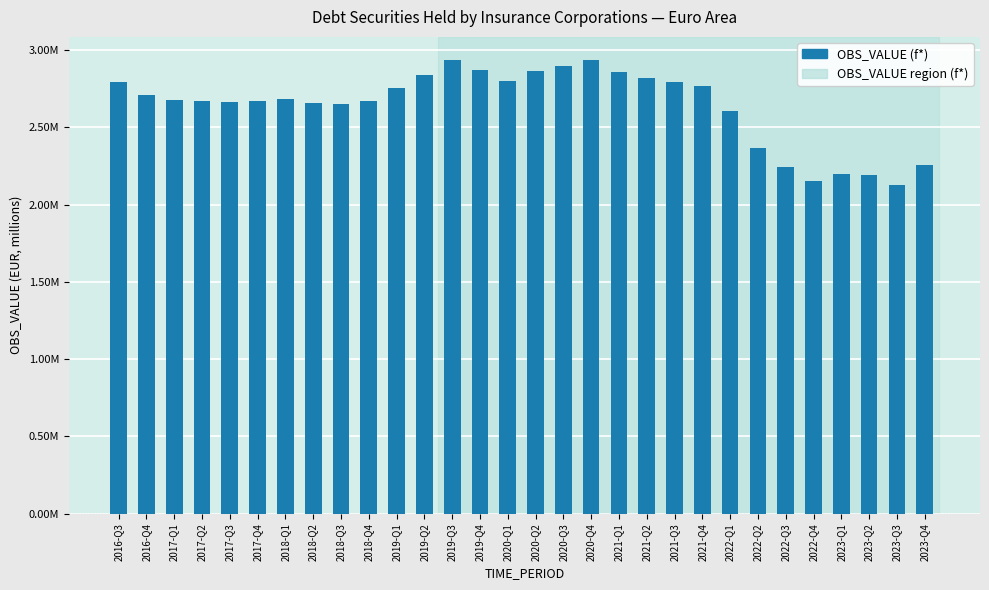

What is the change in value from 2020-Q3 to 2023-Q3?

-768174.9